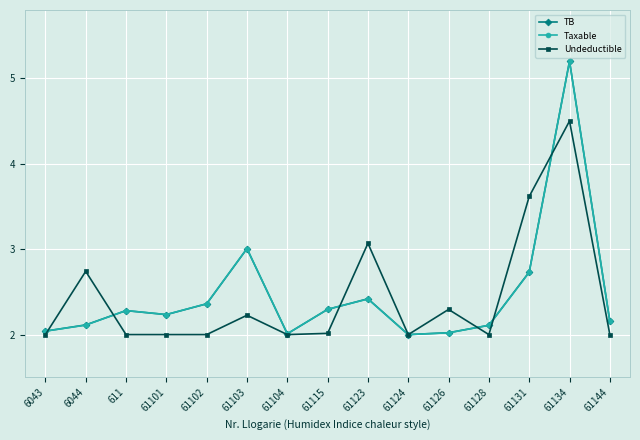

Between 6044 and 61102, which series saw the biggest shift?

Undeductible